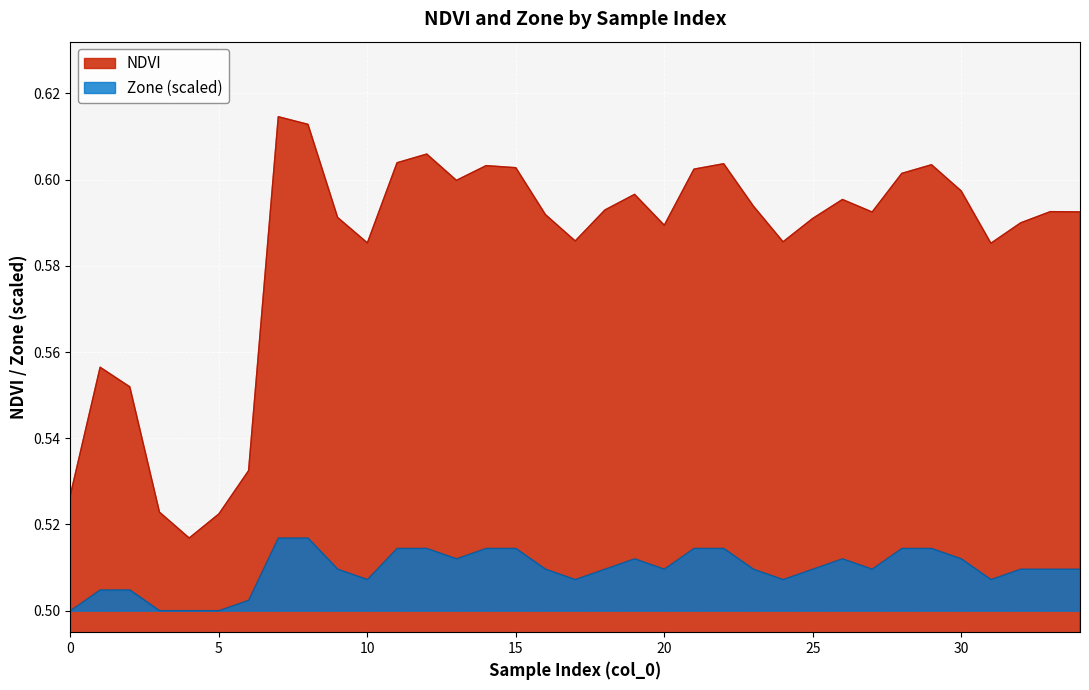

Count the number of data series in this chart.

2